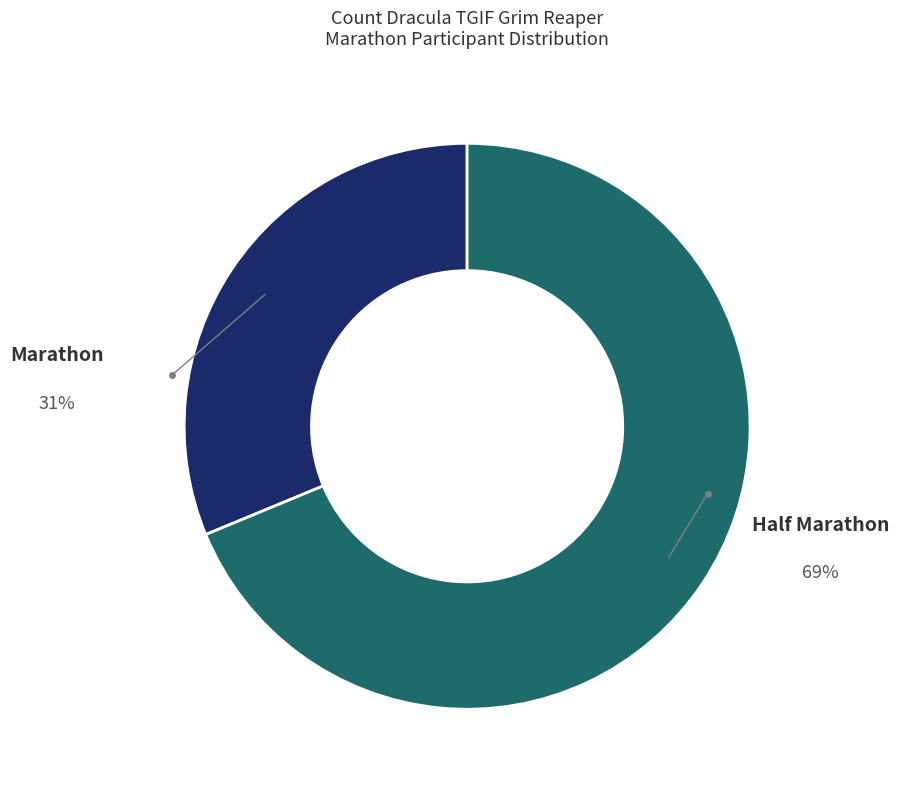

Rank the categories by value from highest to lowest.

Half Marathon, Marathon